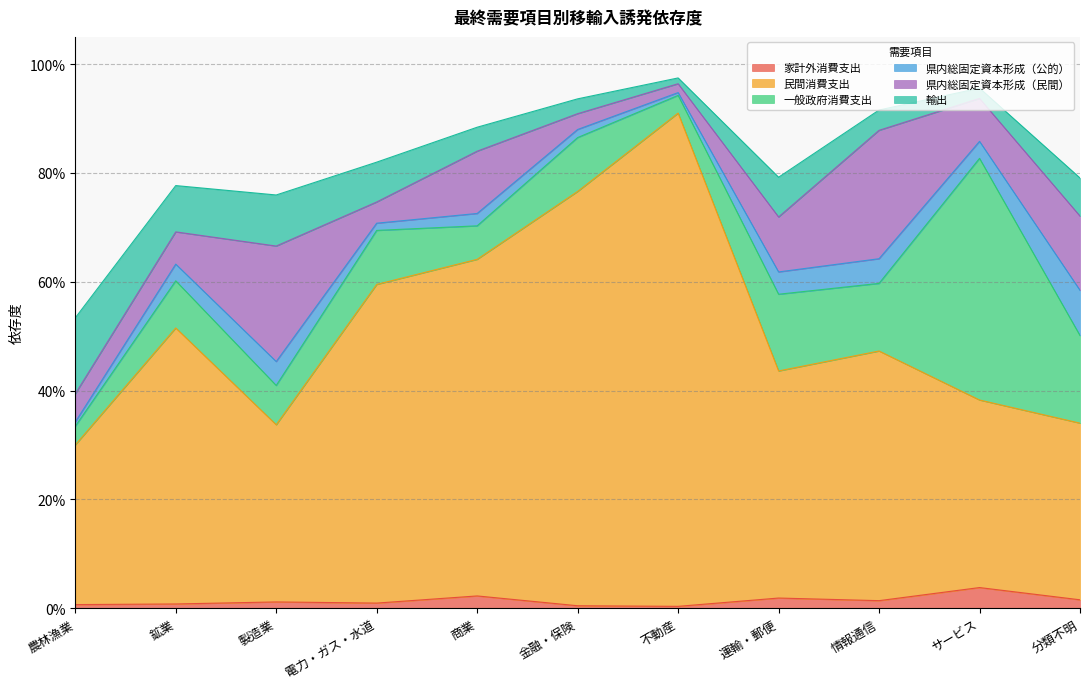

What is the difference between the maximum and minimum values in the 民間消費支出 series?

0.6